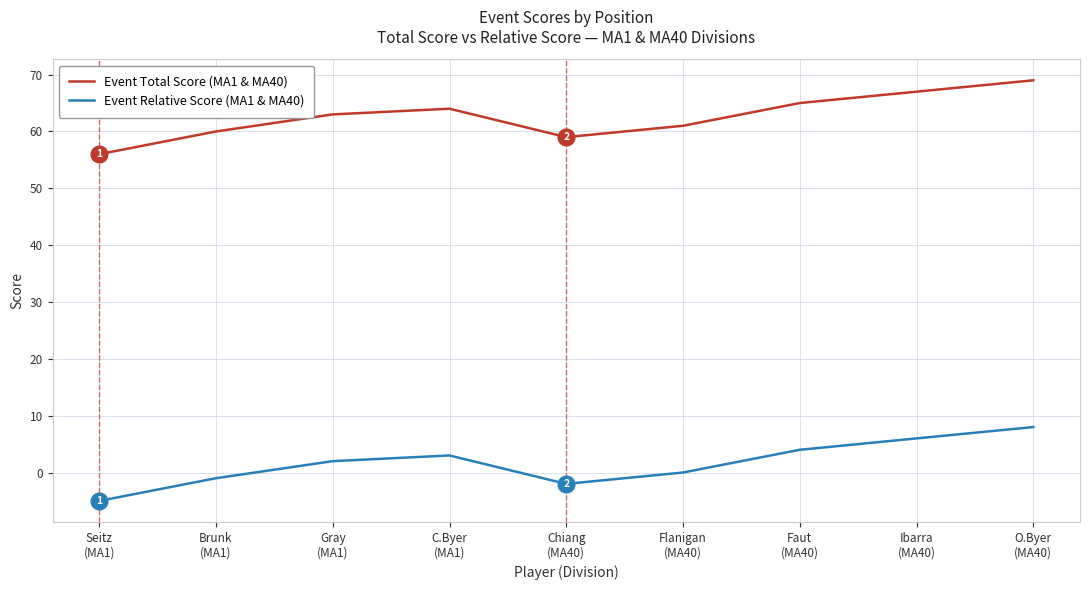

Reading left to right, transcribe all the data shown in this chart.

Event Total Score (MA1 & MA40): 56	60	63	64	59	61	65	67	69
Event Relative Score (MA1 & MA40): -5	-1	2	3	-2	0	4	6	8